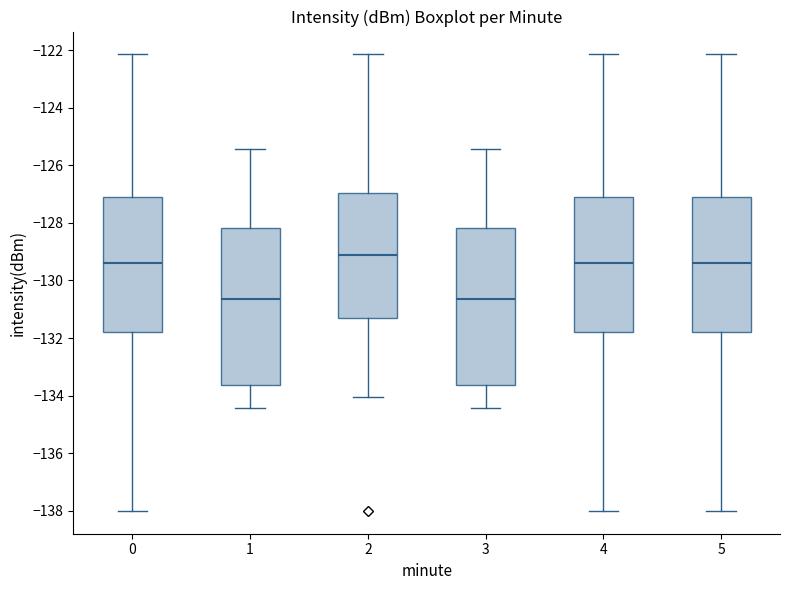

Reading left to right, read every box against the y-axis: the position of its median line, the range the box covers, and the ends of its whiskers. The values are not printed on the chart, so give them approximately, as read against the axis.

0: median -129.4, box -131.8 to -127.2, whiskers -138.0 to -122.2
1: median -130.6, box -133.6 to -128.2, whiskers -134.4 to -125.4
2: median -129.2, box -131.4 to -127.0, whiskers -134.0 to -122.2
3: median -130.6, box -133.6 to -128.2, whiskers -134.4 to -125.4
4: median -129.4, box -131.8 to -127.2, whiskers -138.0 to -122.2
5: median -129.4, box -131.8 to -127.2, whiskers -138.0 to -122.2